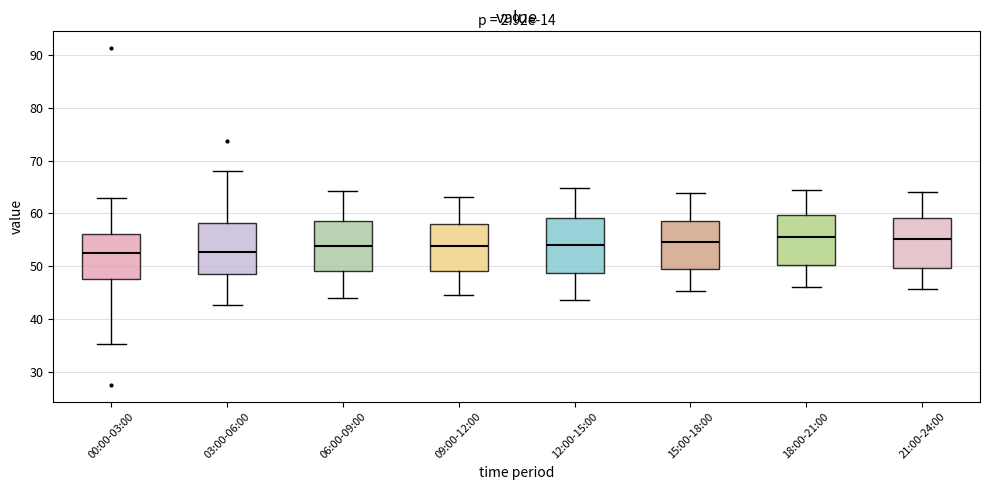

Where does the lower whisker of the box for 06:00-09:00 end on the y-axis? The values are not printed on the chart, so give them approximately, as read against the axis.

44